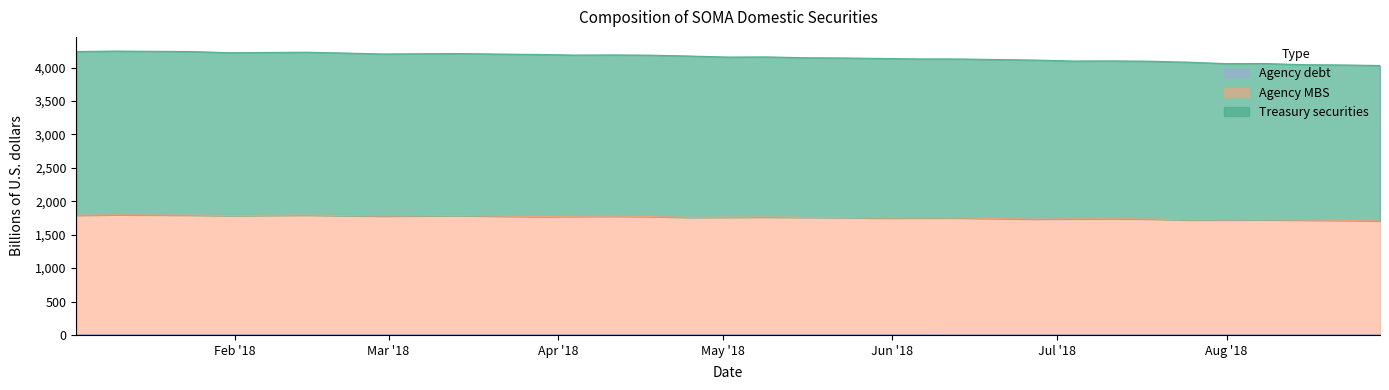

At which label does Treasury securities first exceed 4158?

2018-01-03